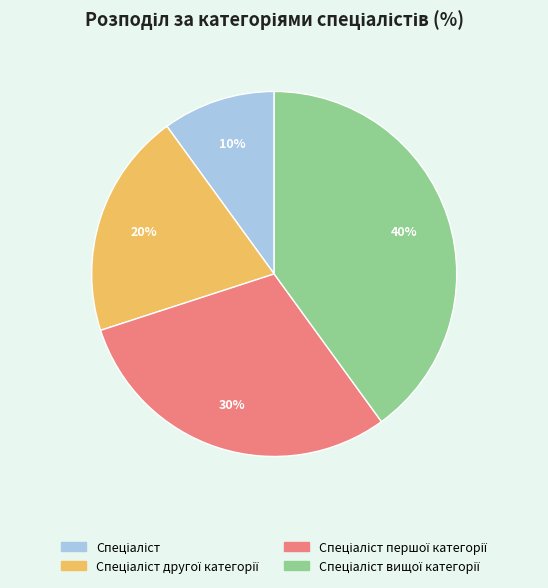

Is there a majority slice in this chart?

No